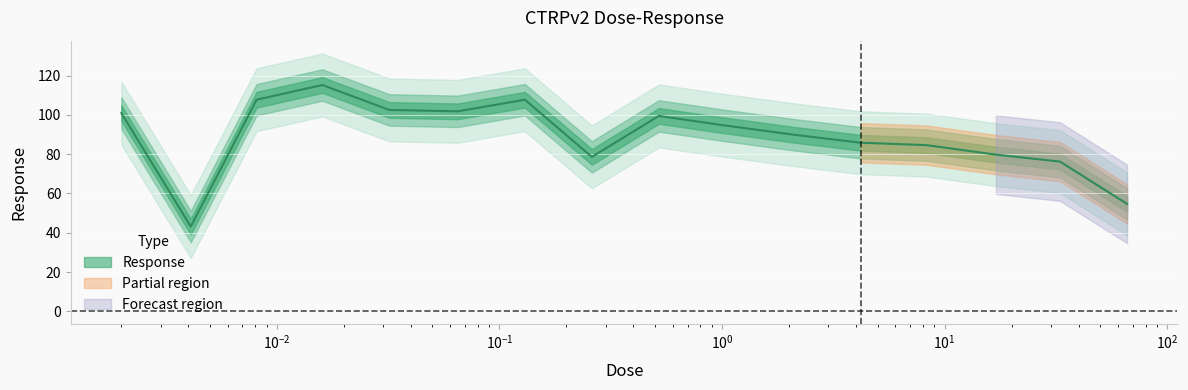

What value does the data have at 4.2?

85.8